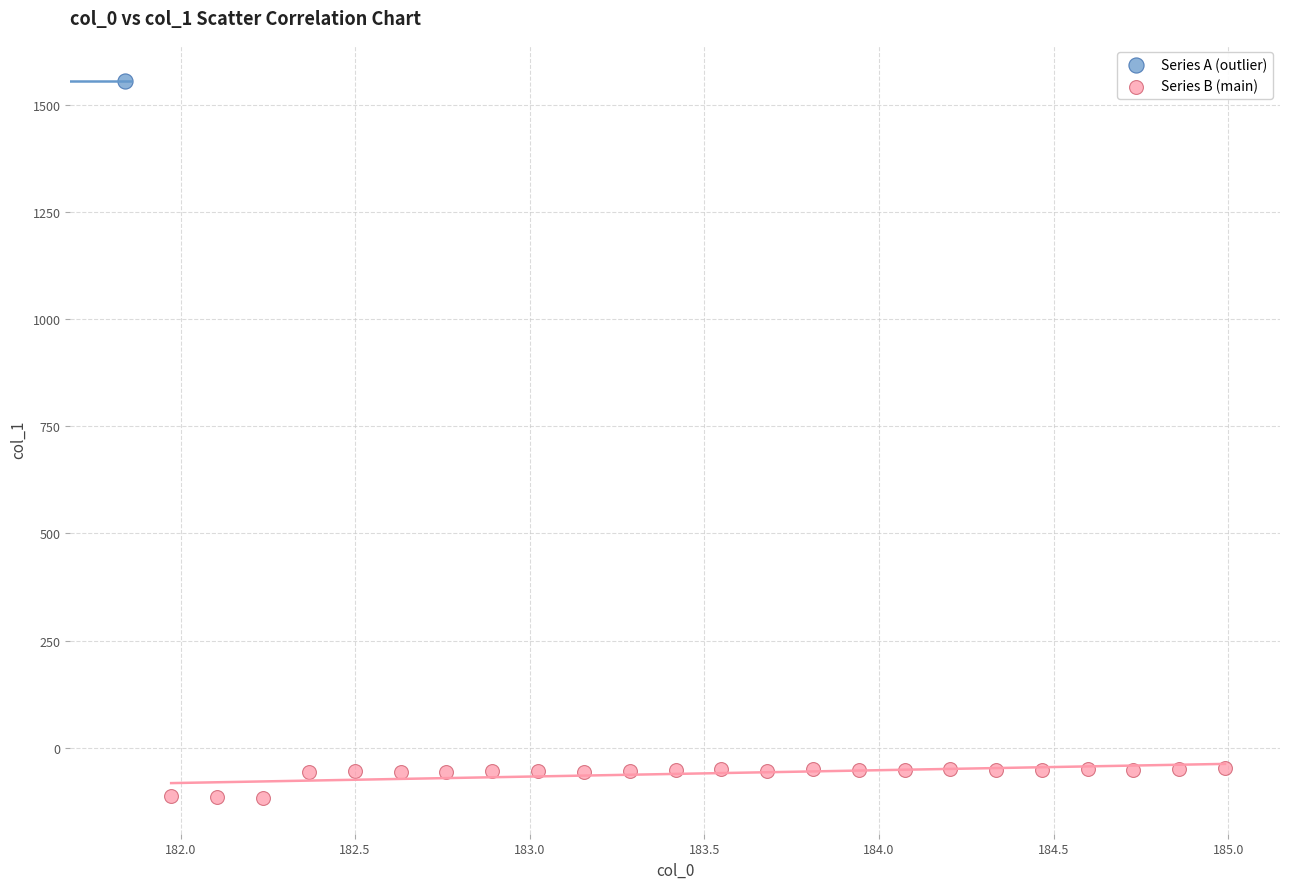

What are all the series names shown in the legend?

Series A (outlier), Series B (main)